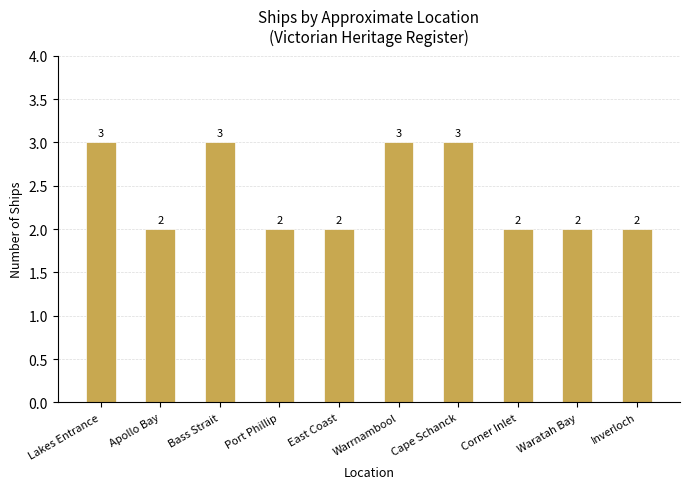

Between East Coast and Cape Schanck, which is larger?

Cape Schanck